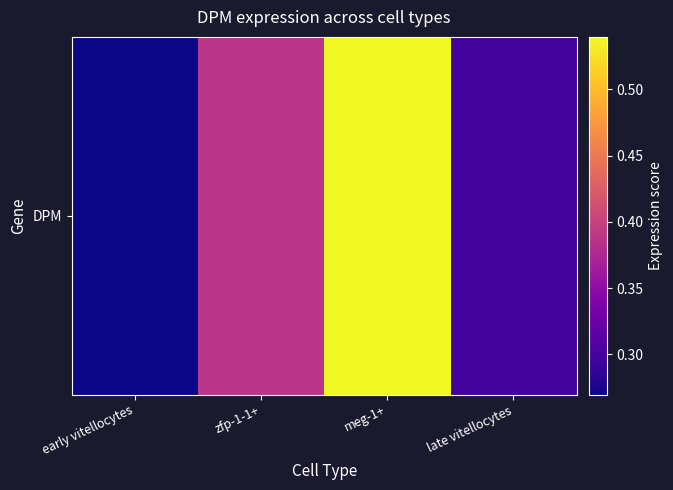

Reading right to left, transcribe all the data shown in this chart.

0.3	0.5	0.4	0.3